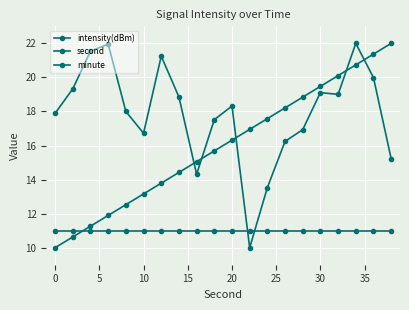

How many categories are shown in the chart?

20